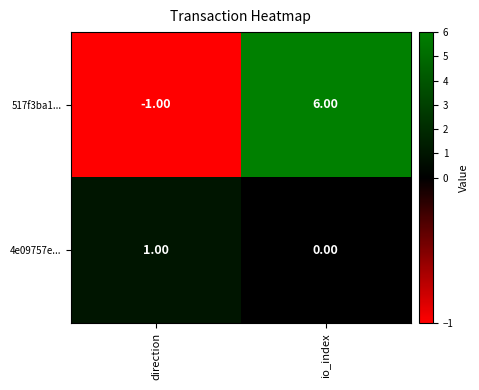

Which series has the largest range (max minus min)?

517f3ba1...